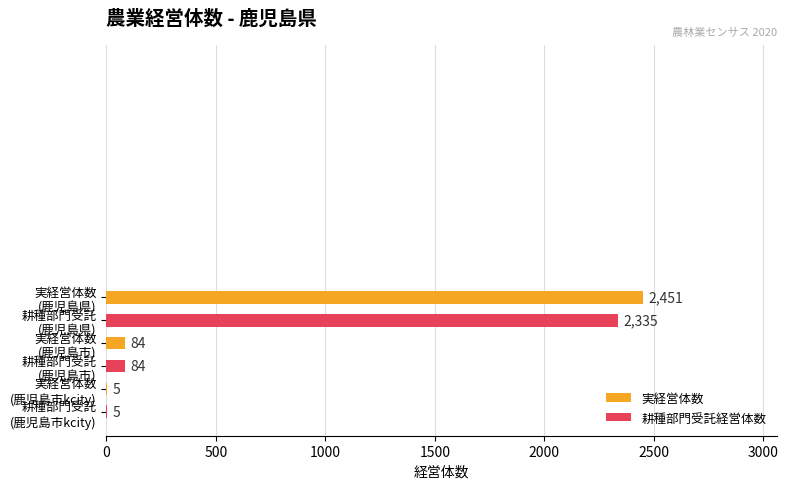

What is the sum of all values?

4964